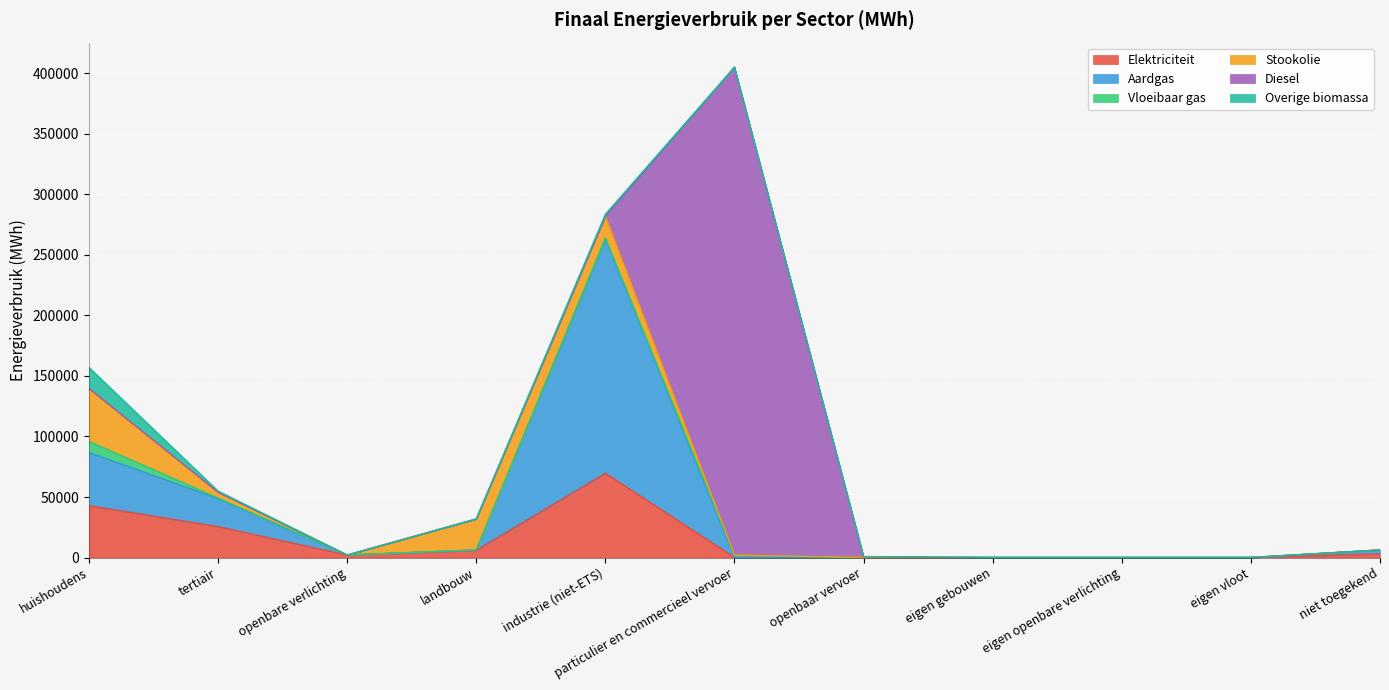

Which has a higher value, openbare verlichting or eigen gebouwen?

openbare verlichting